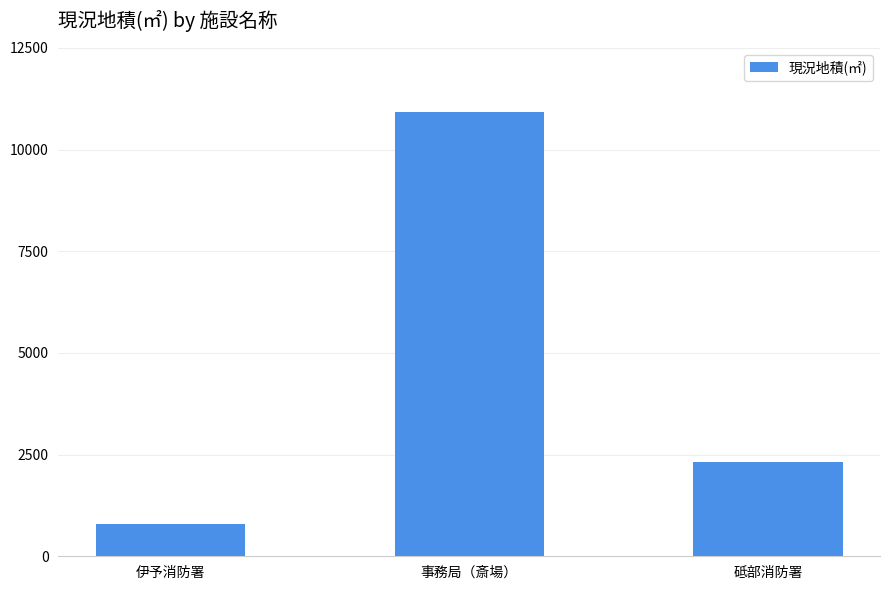

Reading left to right, list all the values displayed in this chart.

798.0	10912.2	2319.8